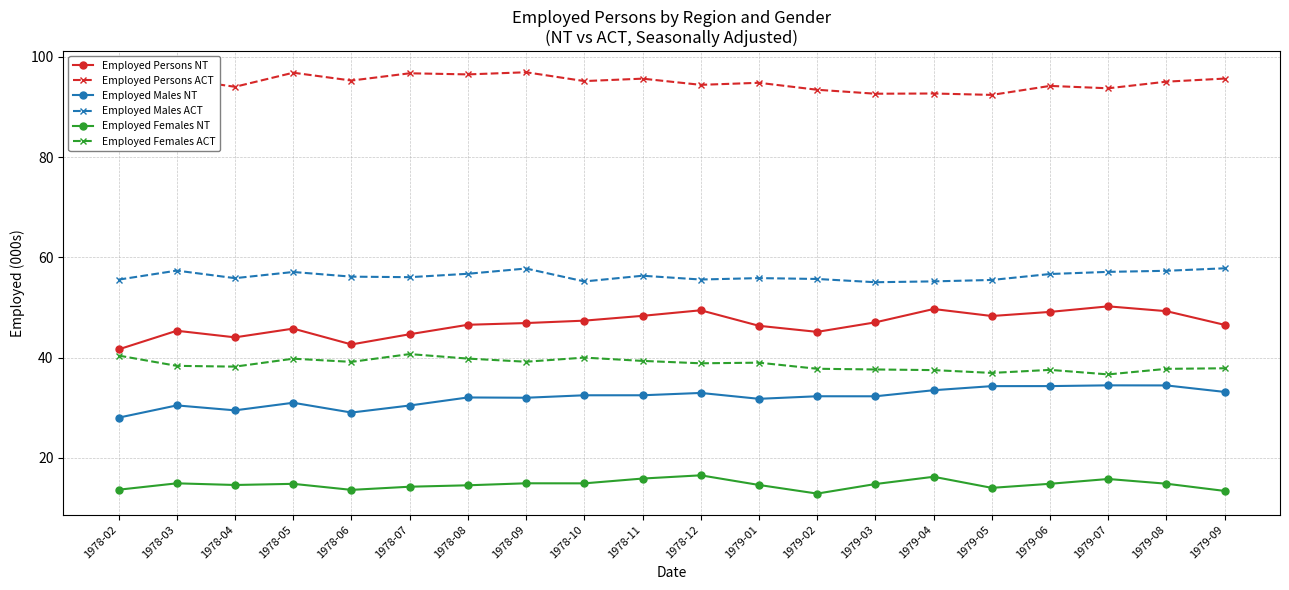

True or false: Employed Males NT has more than 1 interior local peaks.

True